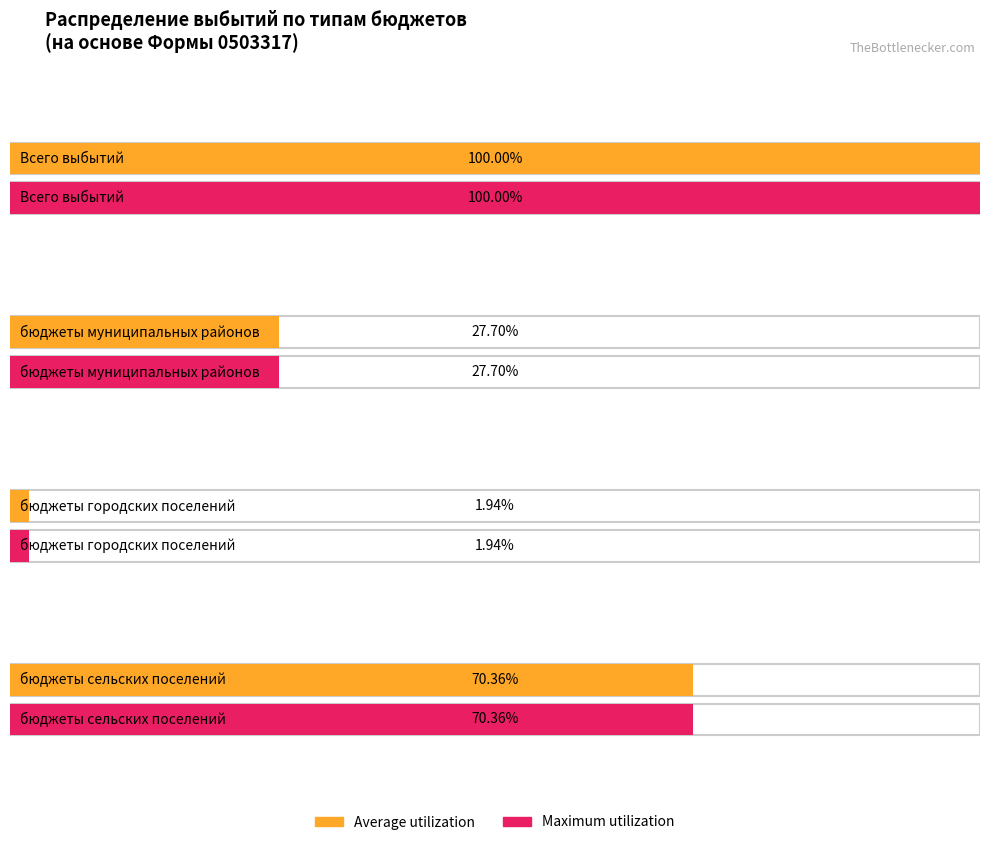

How many groups of bars are there?

4